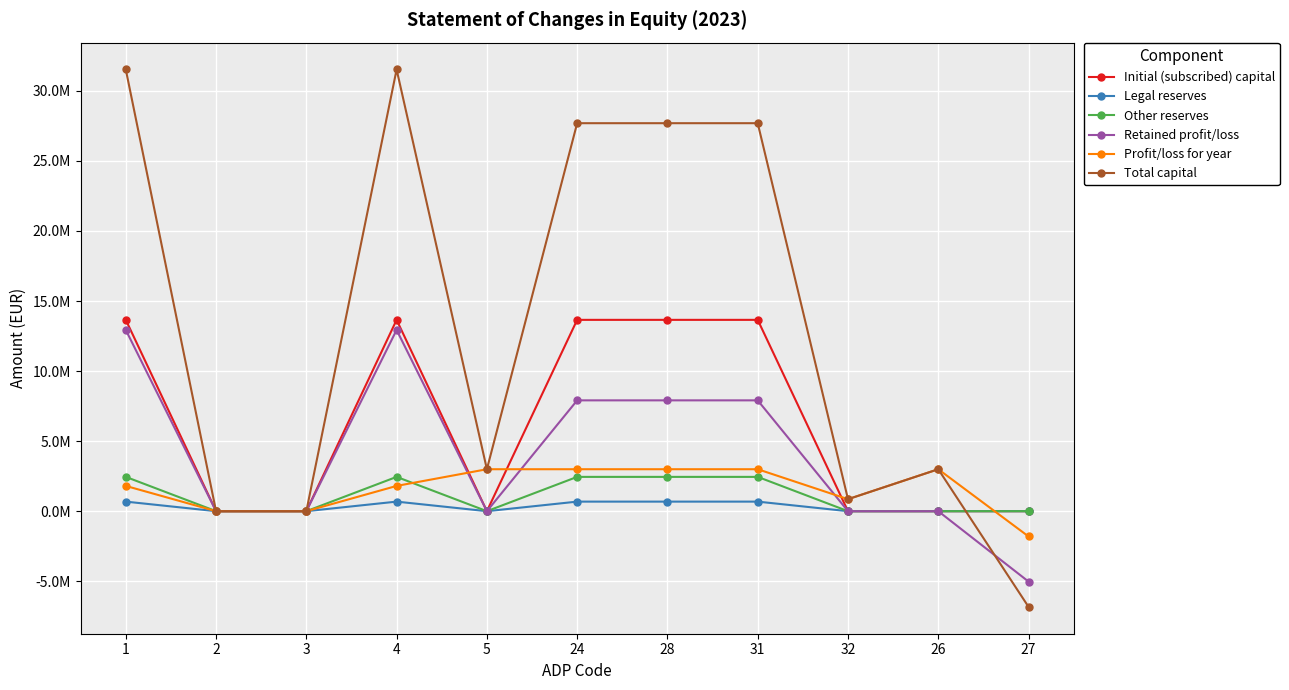

What are all the series names shown in the legend?

Initial (subscribed) capital, Legal reserves, Other reserves, Retained profit/loss, Profit/loss for year, Total capital